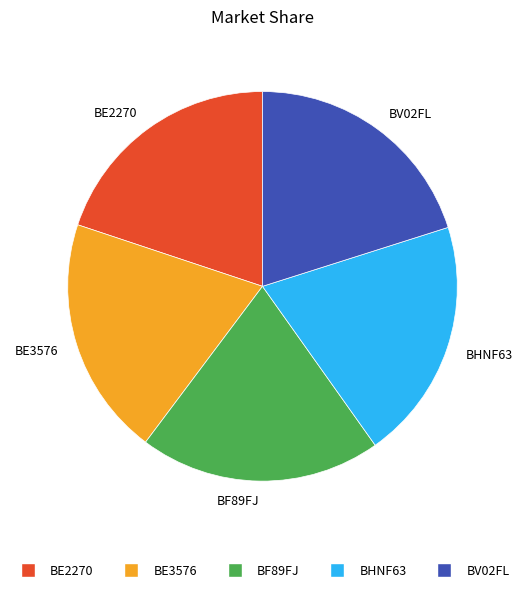

The BHNF63 slice represents 20% of the pie. True or false?

True